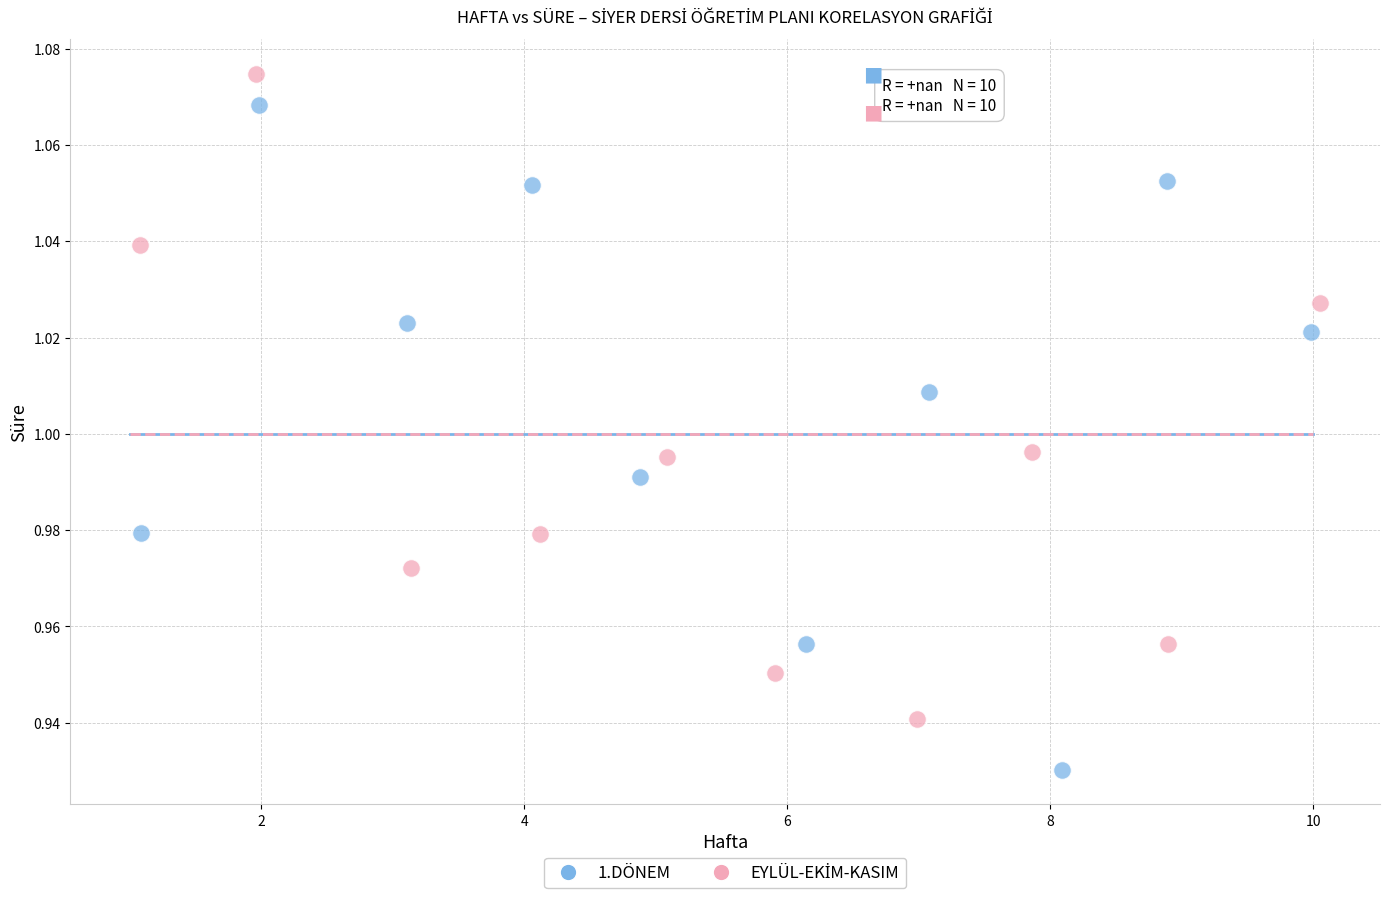

Which series reaches the minimum Y coordinate?

1.DÖNEM